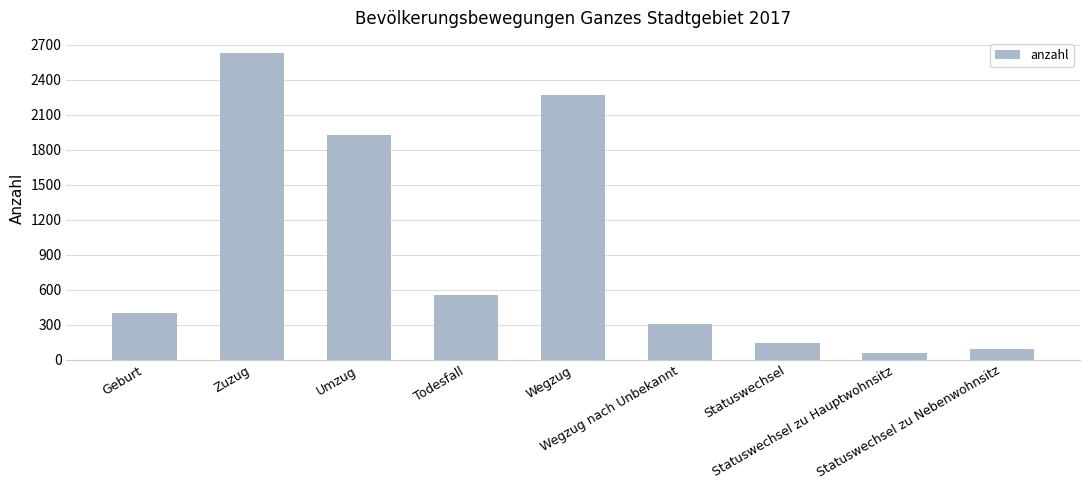

What is the greatest value displayed?

2629